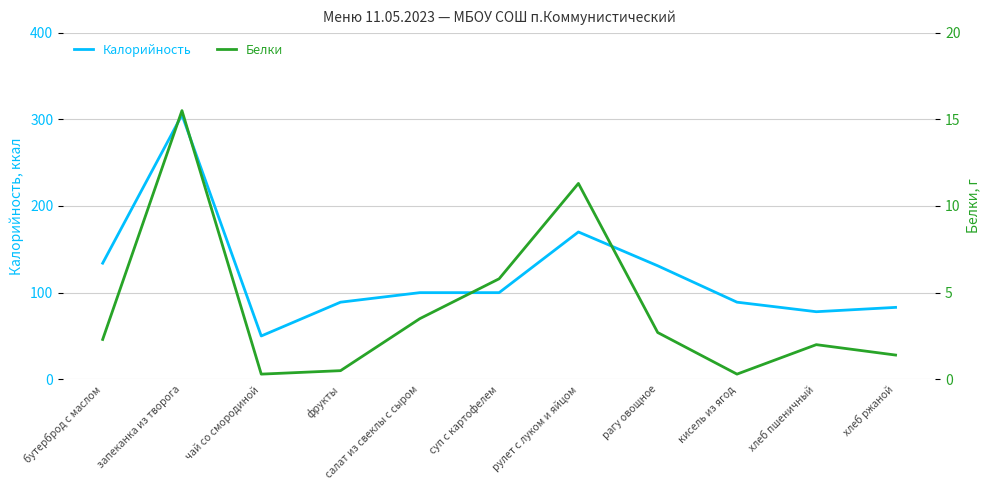

What are all the series names shown in the legend?

Калорийность, Белки